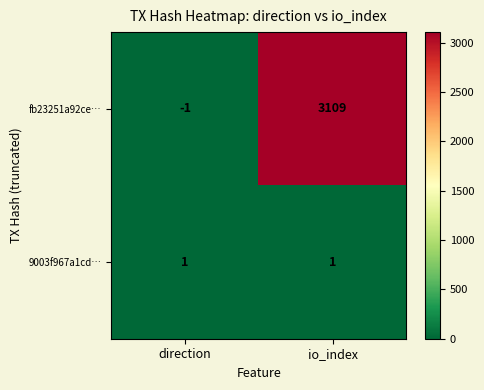

List the series in order of their overall mean, highest first.

fb23251a92ce…, 9003f967a1cd…